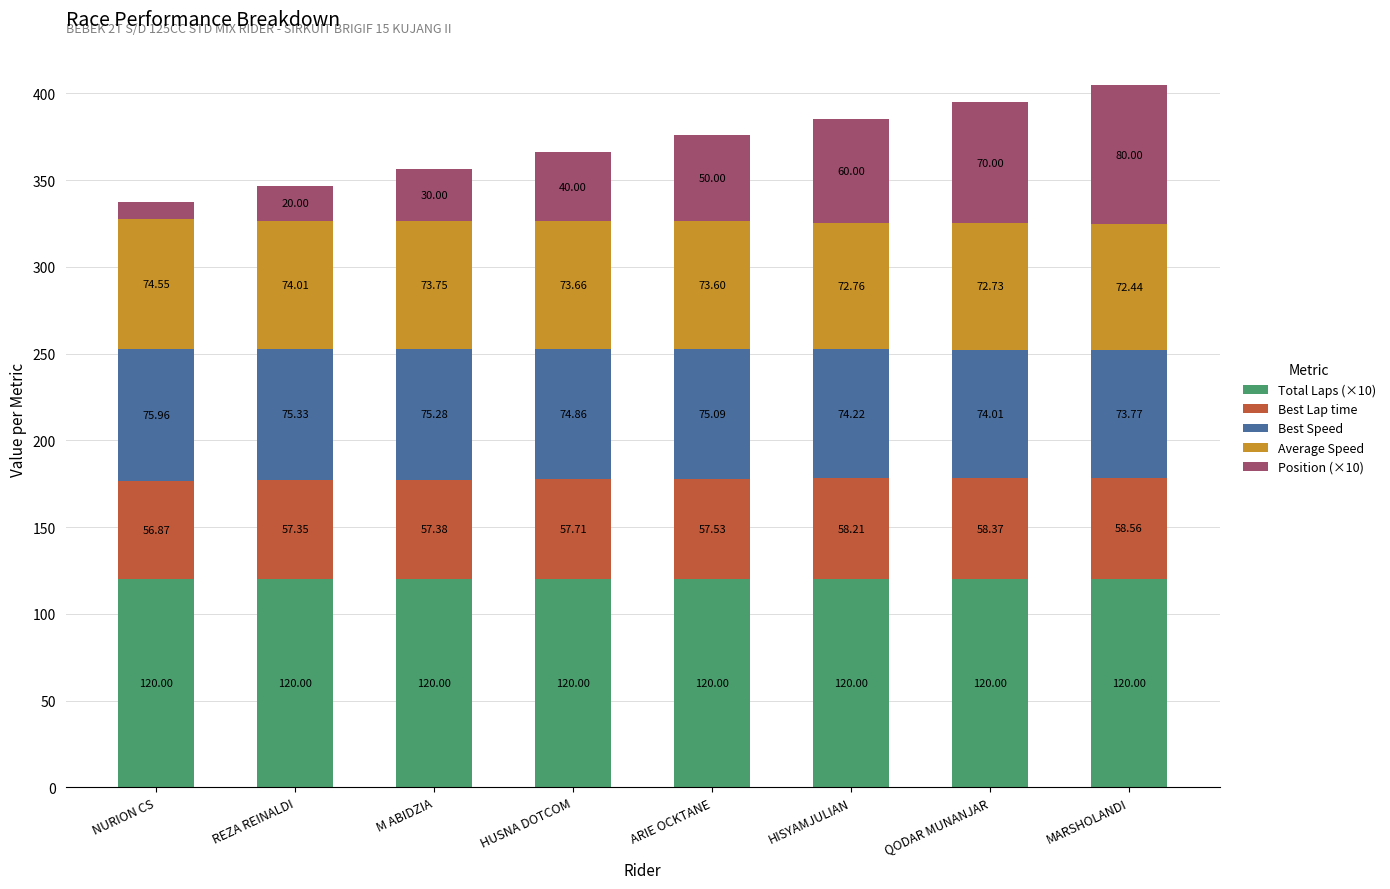

What is the sum of all Total Laps (×10) values?

960.0